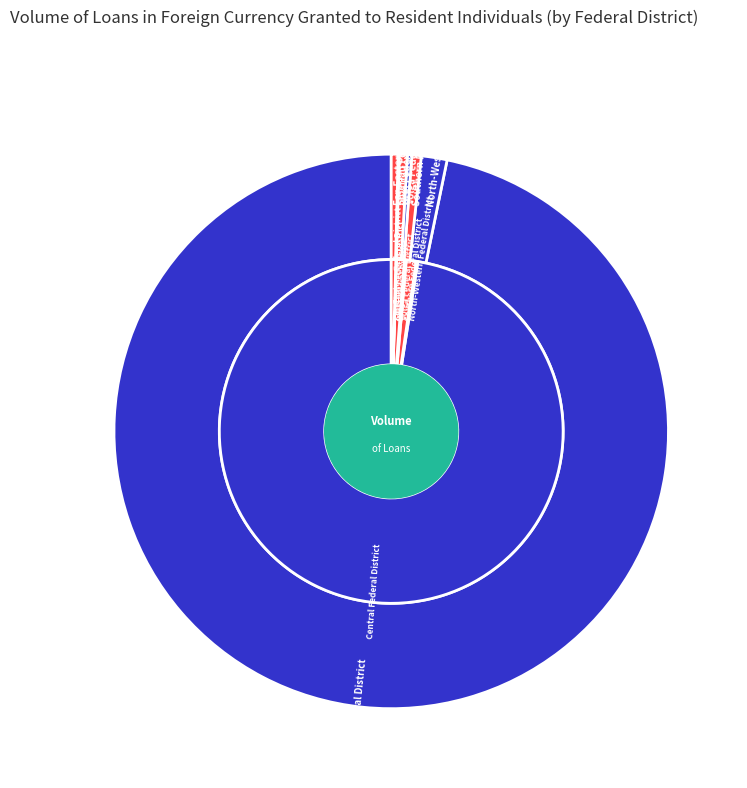

What percentage is the Ural Federal District slice, to the nearest percent?

1%